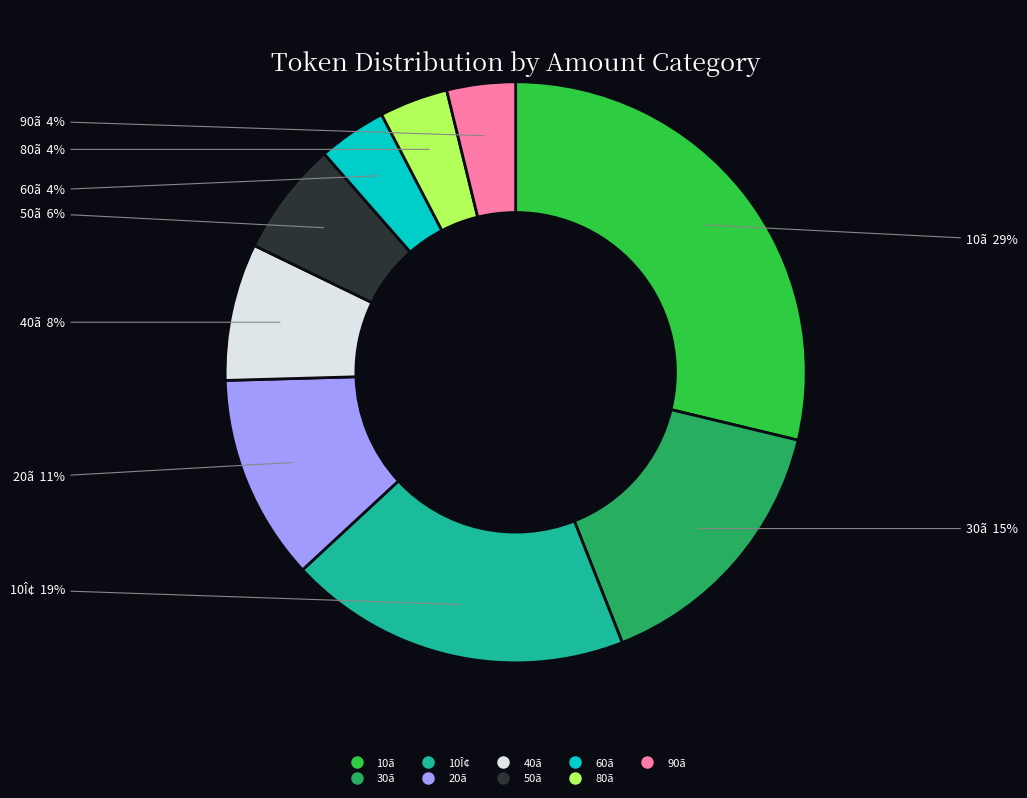

To the nearest percent, what is the difference between the largest and smallest slice percentages?

25%